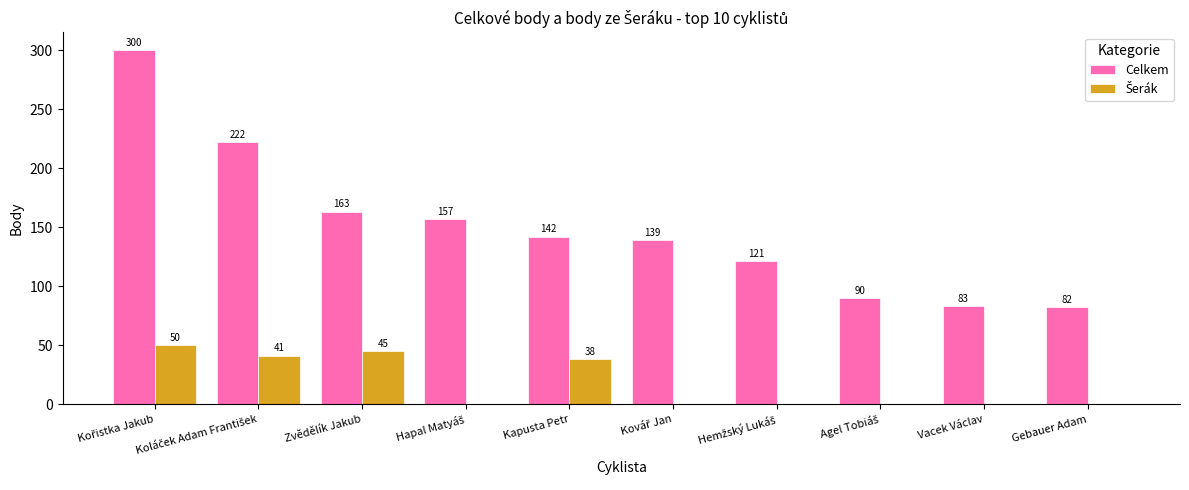

Which series has the largest range (max minus min)?

Celkem